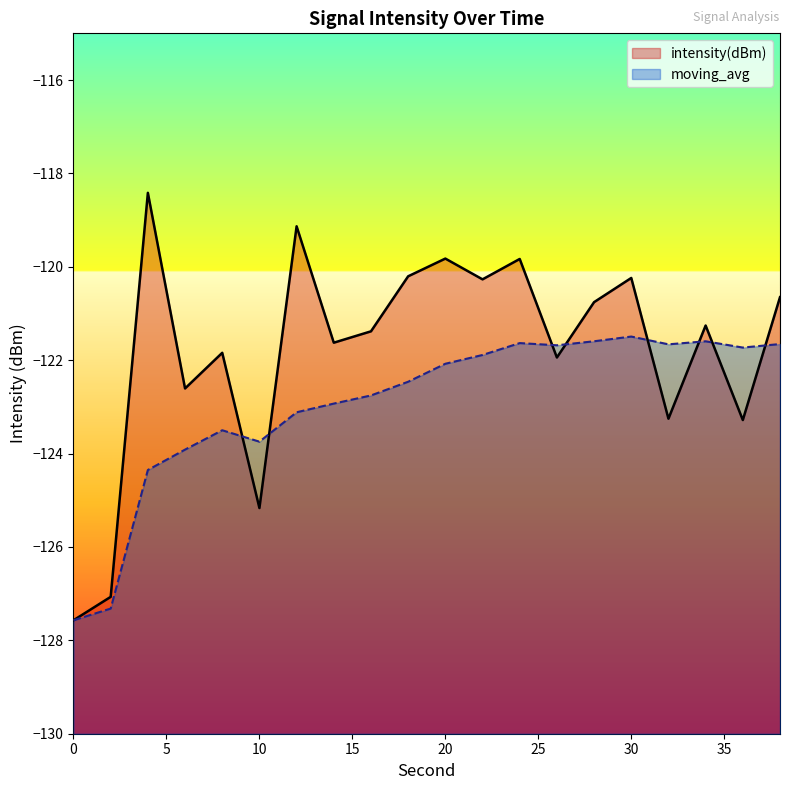

True or false: moving_avg has more than 1 interior local peaks.

True